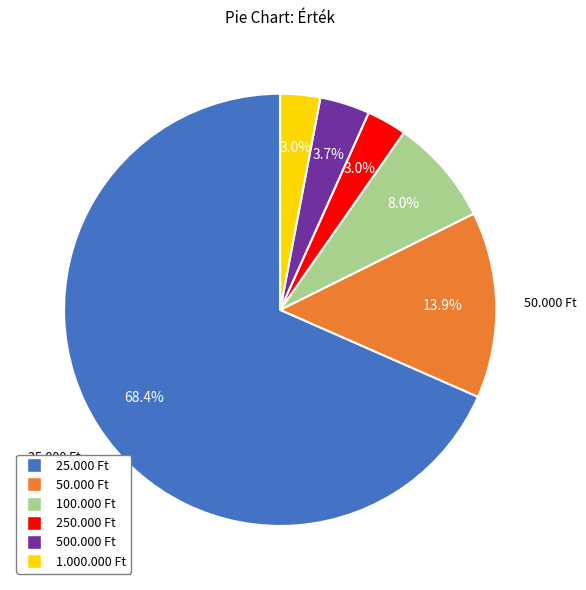

What is the total percentage of 25.000 Ft and 500.000 Ft?

72.1%